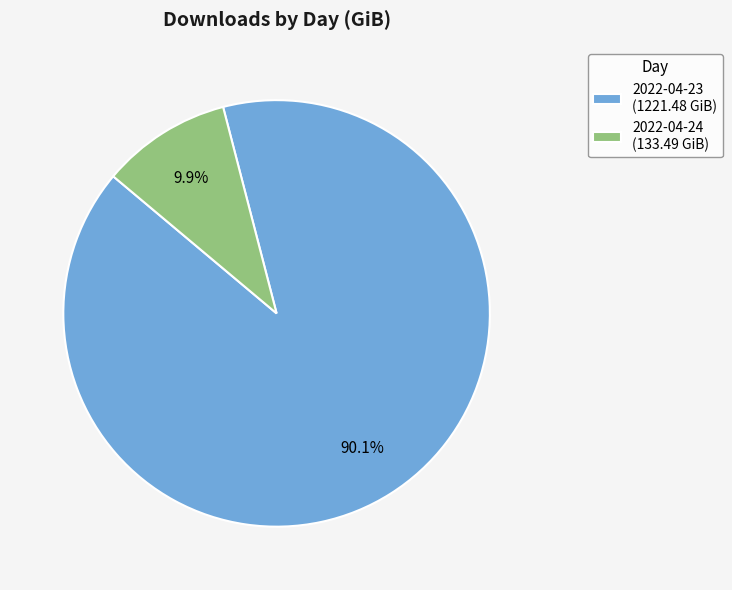

Count the number of slices in the pie.

2